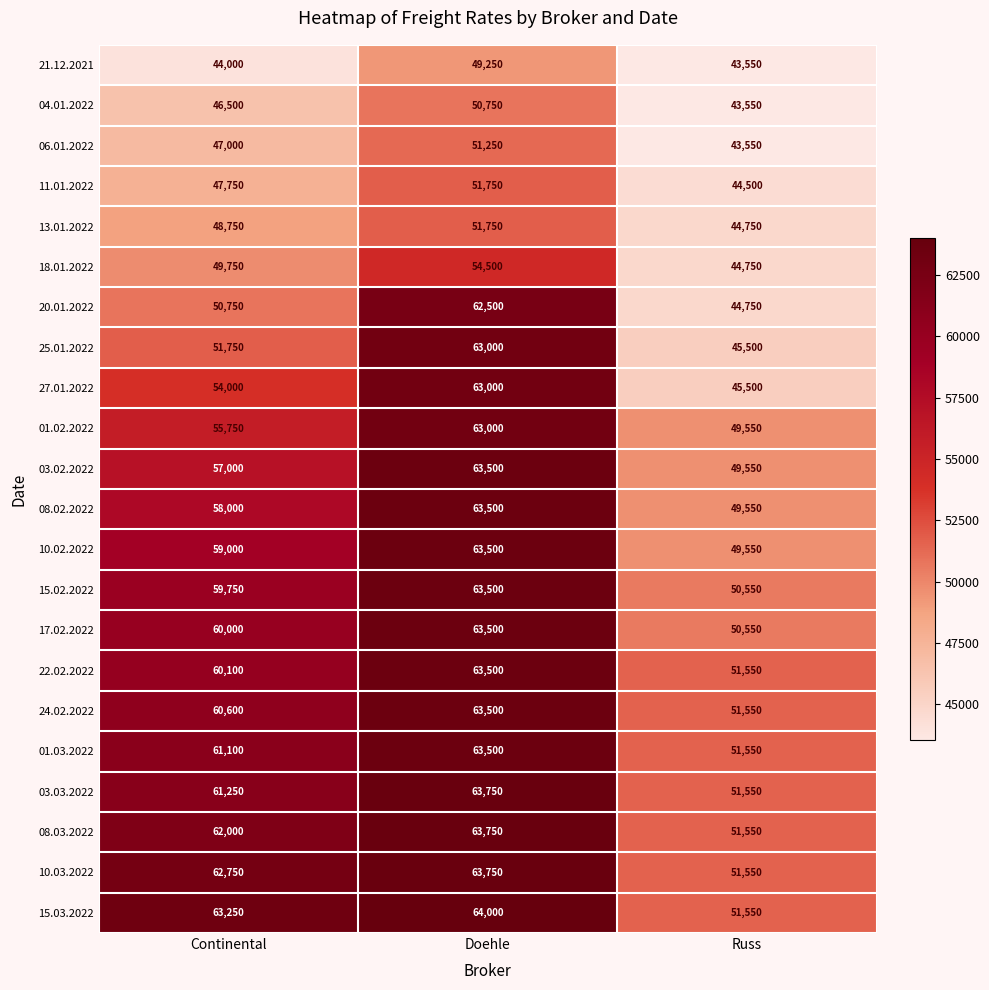

At which category is the sum across all series the highest?

Doehle